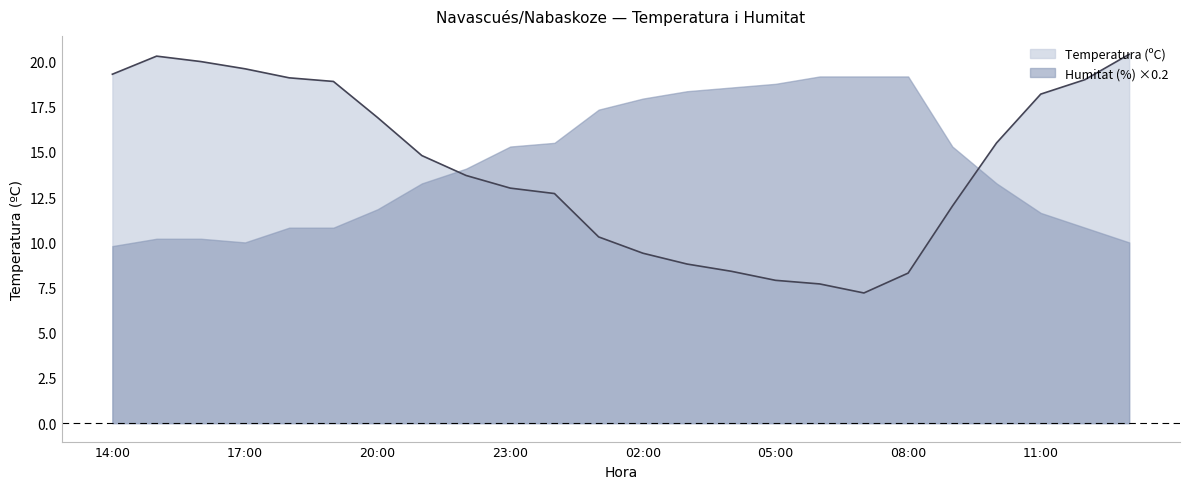

At which category does the chart reach its peak across all series?

13:00